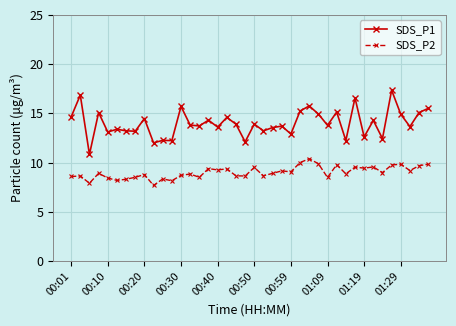

What is the difference between the maximum and second lowest values in the SDS_P2 series?

2.5